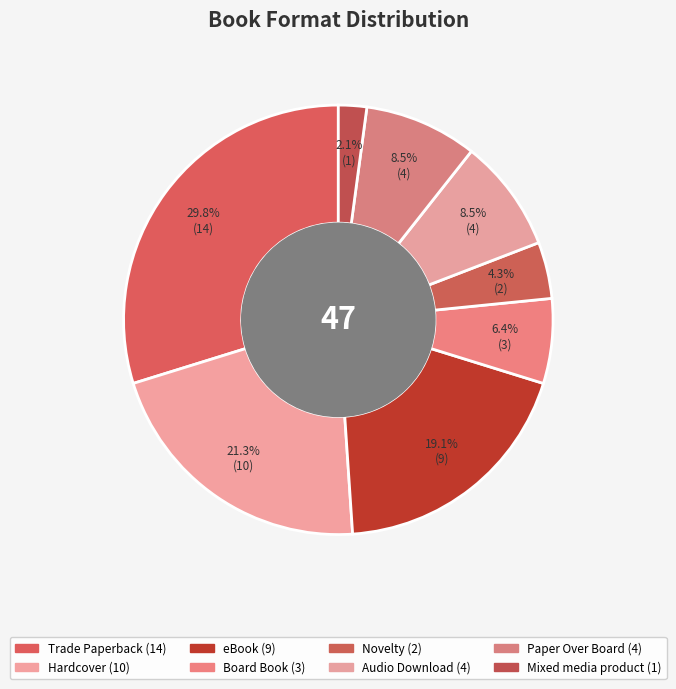

What percentage do Mixed media product and Board Book together represent?

8.5%